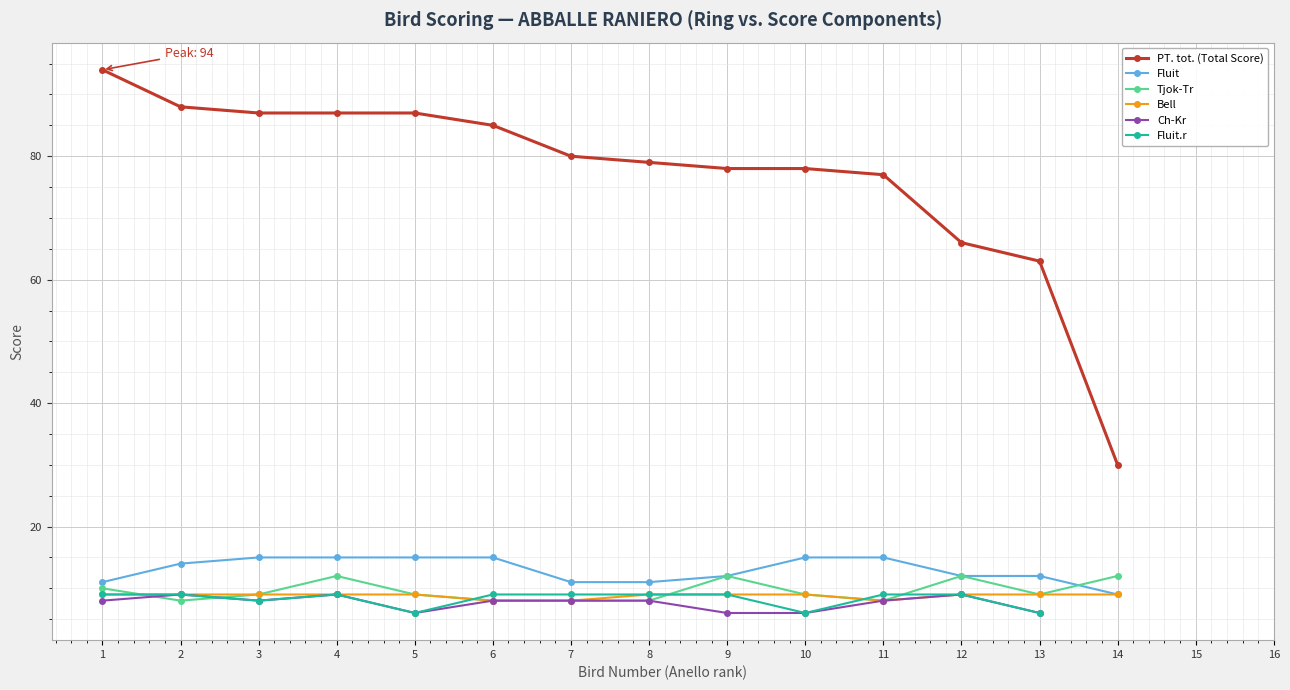

How many values in the Tjok-Tr series are below 9?

5